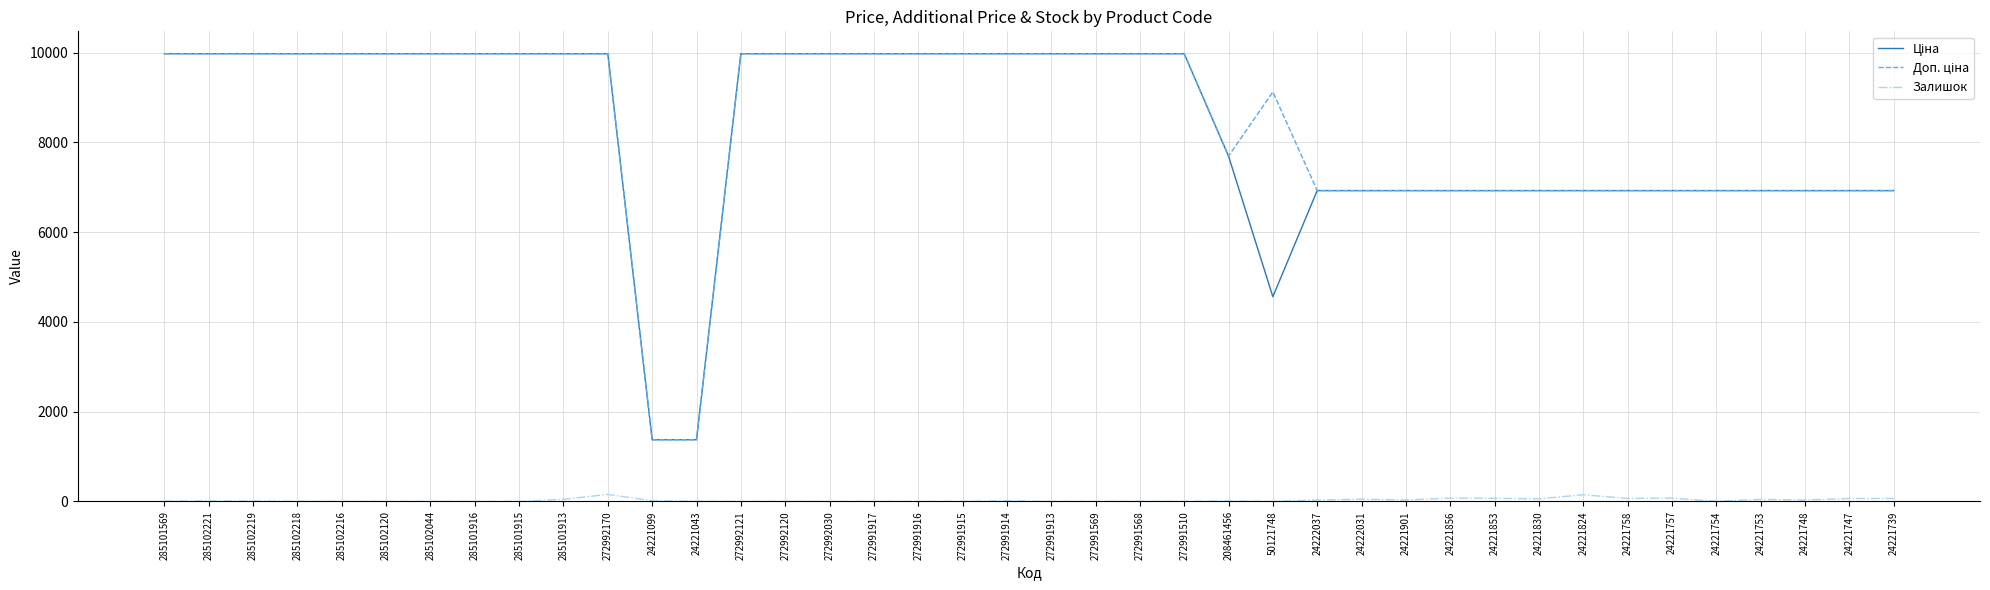

What is the spread (max minus min) of values at 285101916?

9975.0